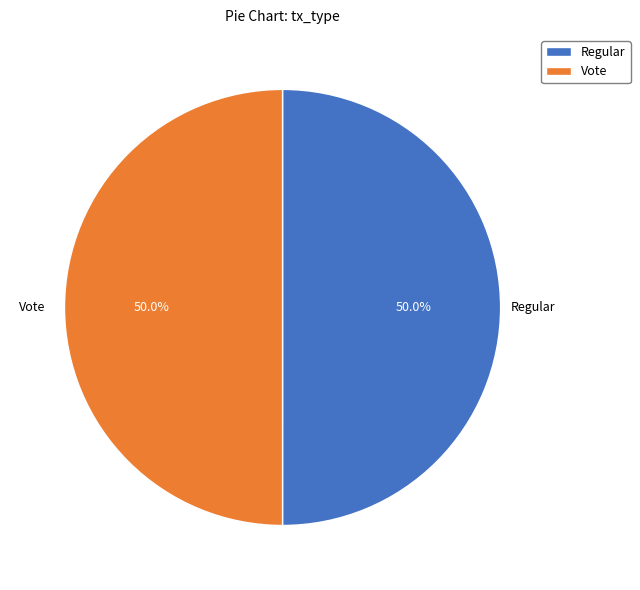

True or false: Regular accounts for 50% of the total.

True